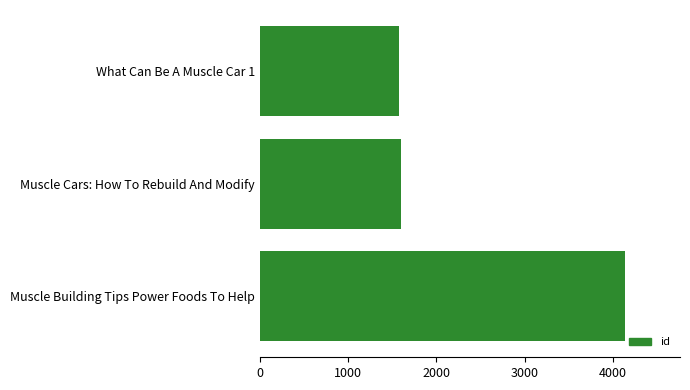

Reading top to bottom, what are all the values shown in this chart?

What Can Be A Muscle Car 1=1579	Muscle Cars: How To Rebuild And Modify=1601	Muscle Building Tips Power Foods To Help=4139